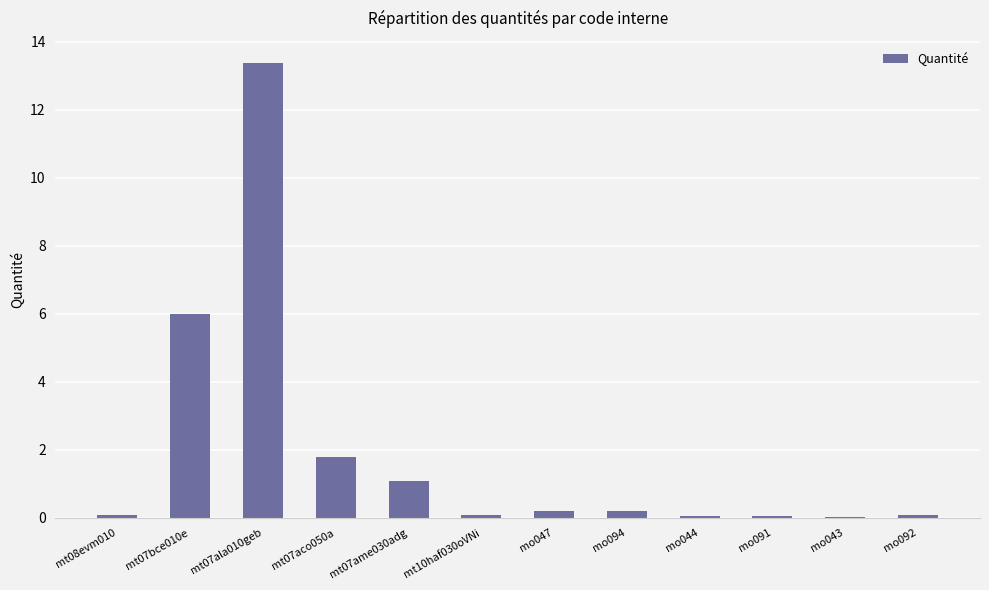

At which category does the chart reach its peak across all series?

mt07ala010geb